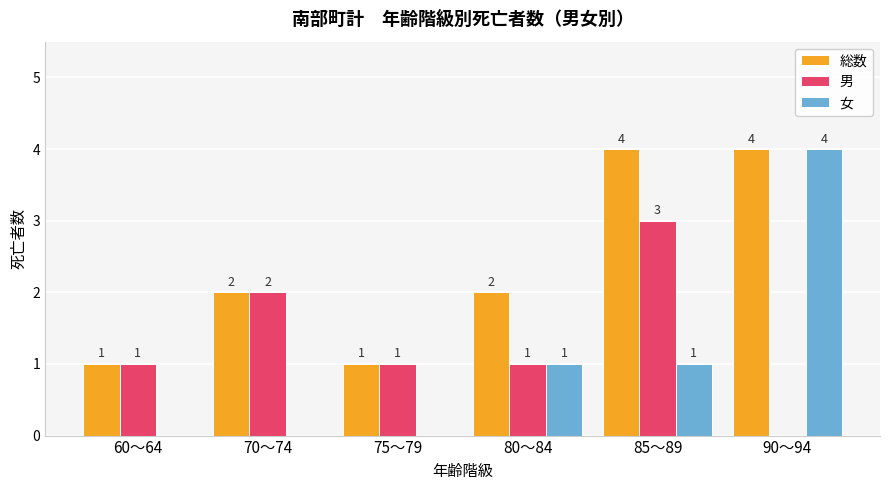

Are the bars horizontal?

No